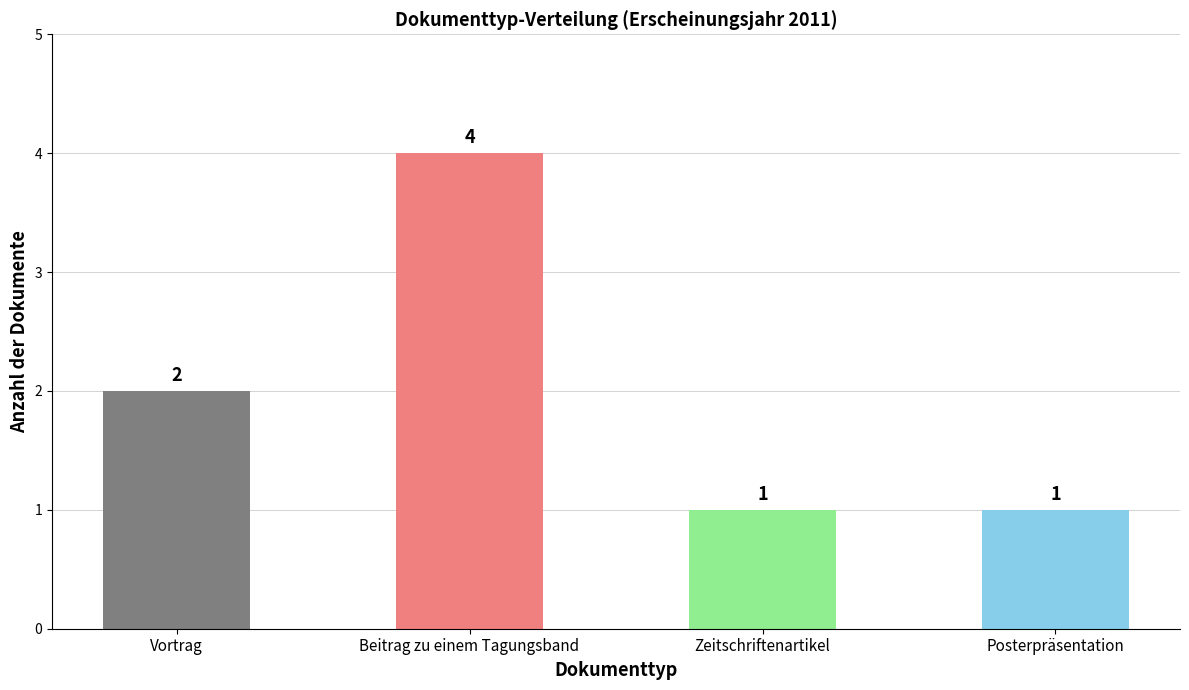

Count the number of data series in this chart.

1